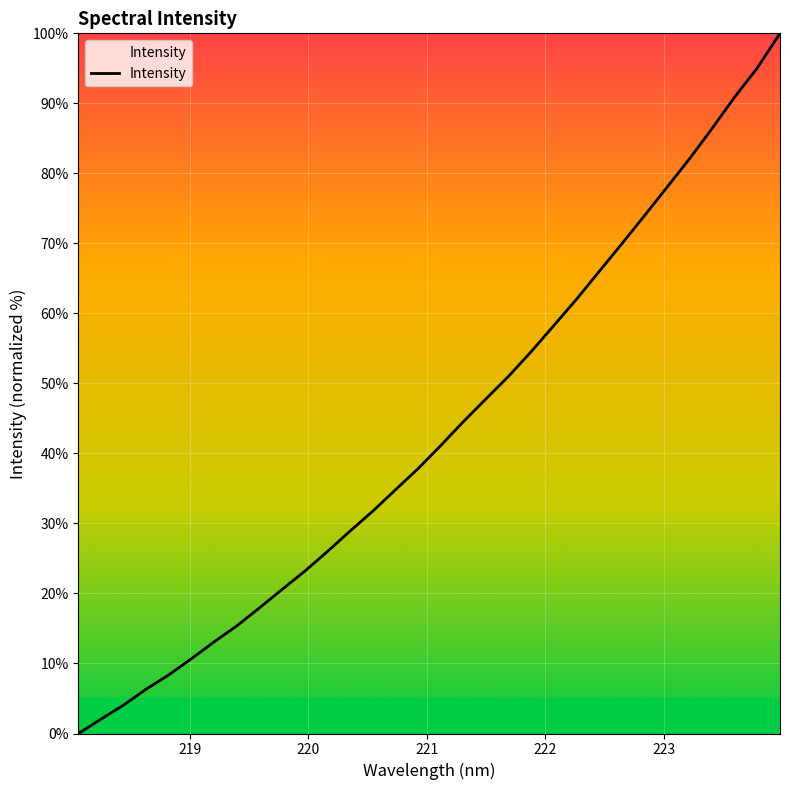

Does the chart display data point markers on the line(s)?

No